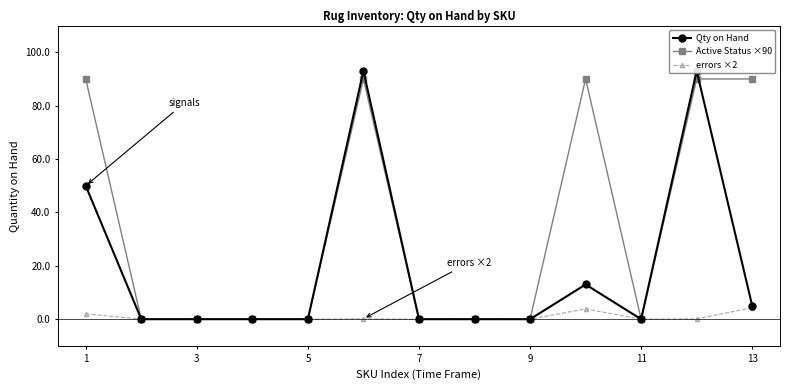

Where is Active Status ×90 nearest to the value 45?

1